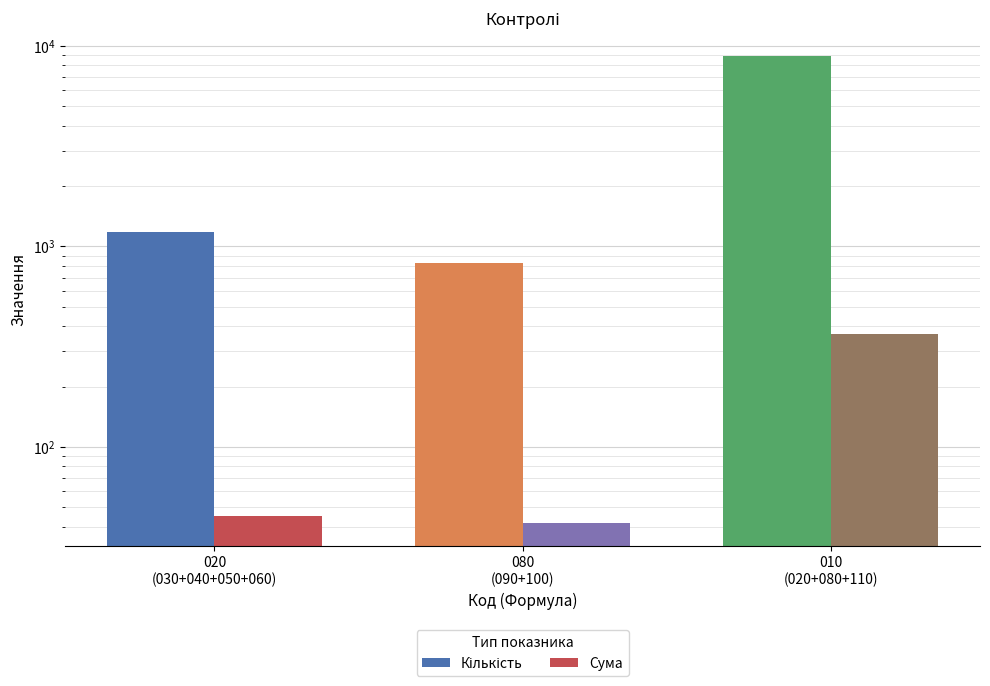

What is the sum of the Кількість values at 020
(030+040+050+060) and 010
(020+080+110)?

10059.0